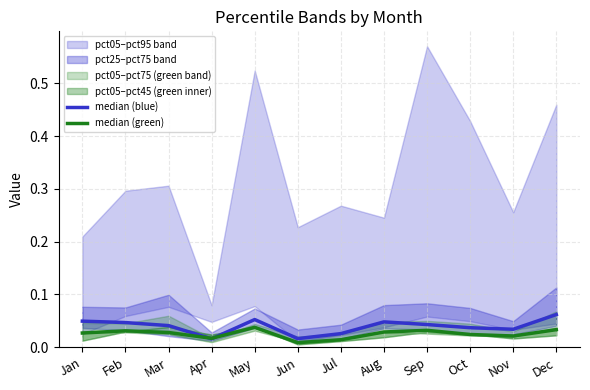

Is it true that median (green) equals 0.0 at Feb?

True